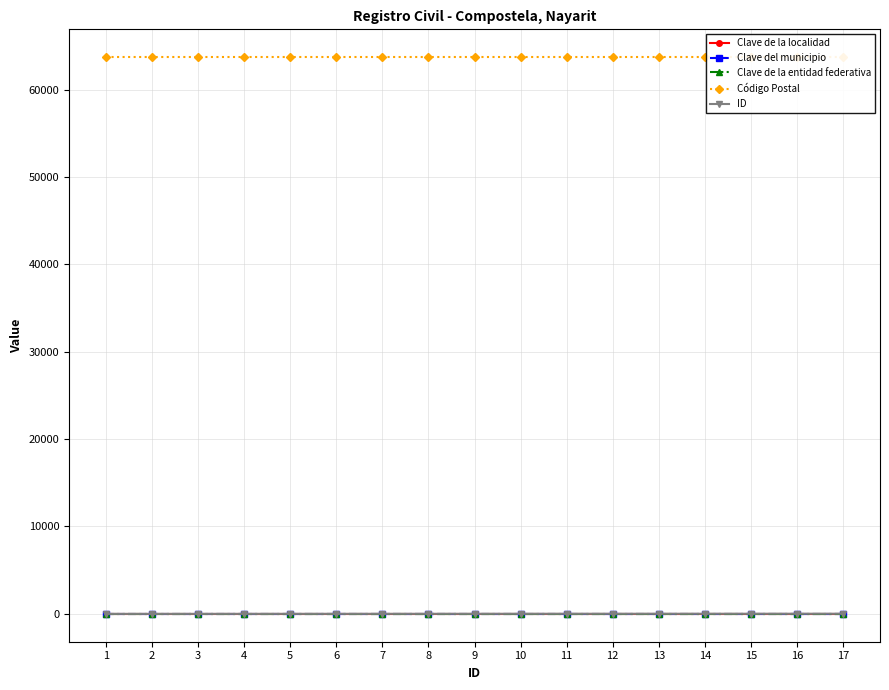

True or false: Clave de la entidad federativa has a value of 8 at 8.

False